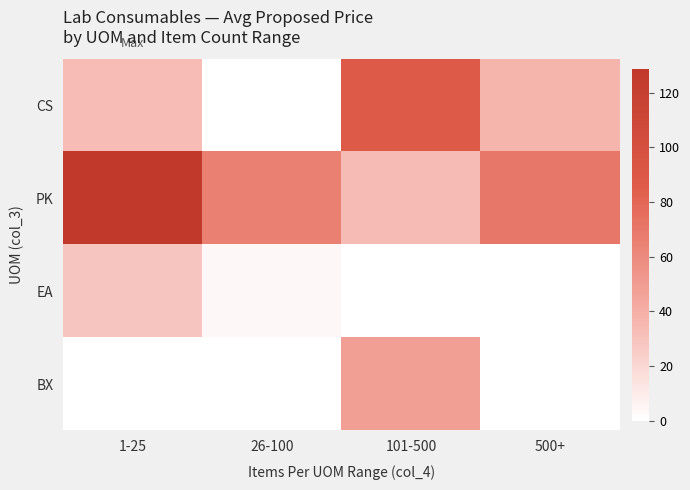

Which has a higher value, 101-500 or 500+?

101-500